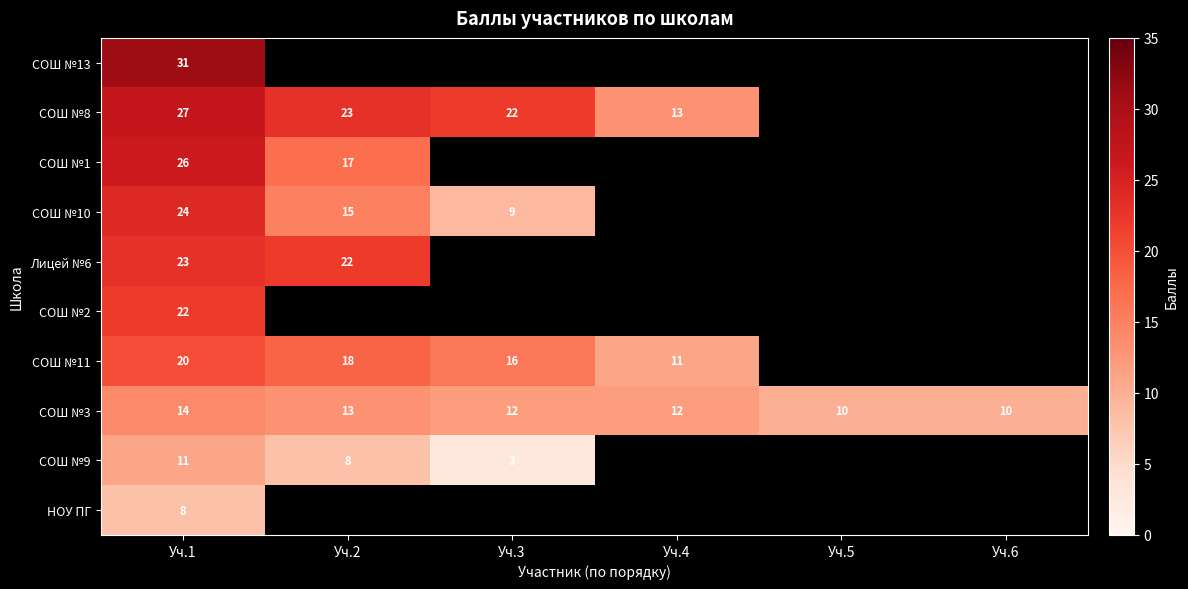

What is the greatest value displayed?

31.0